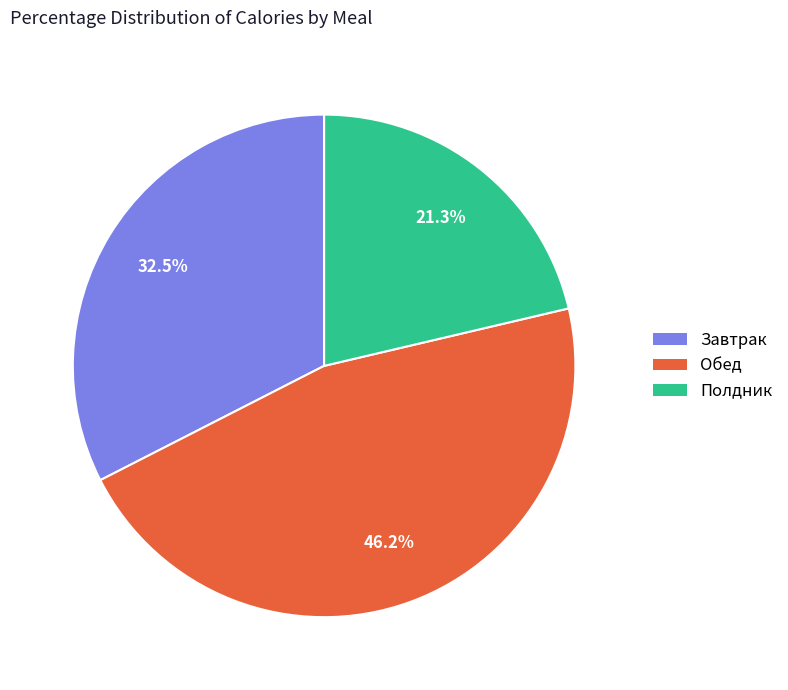

Which slice is the smallest?

Полдник